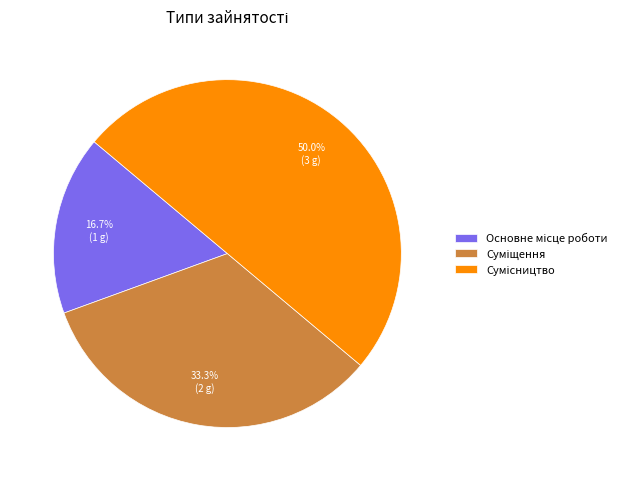

How many slices are in this pie chart?

3